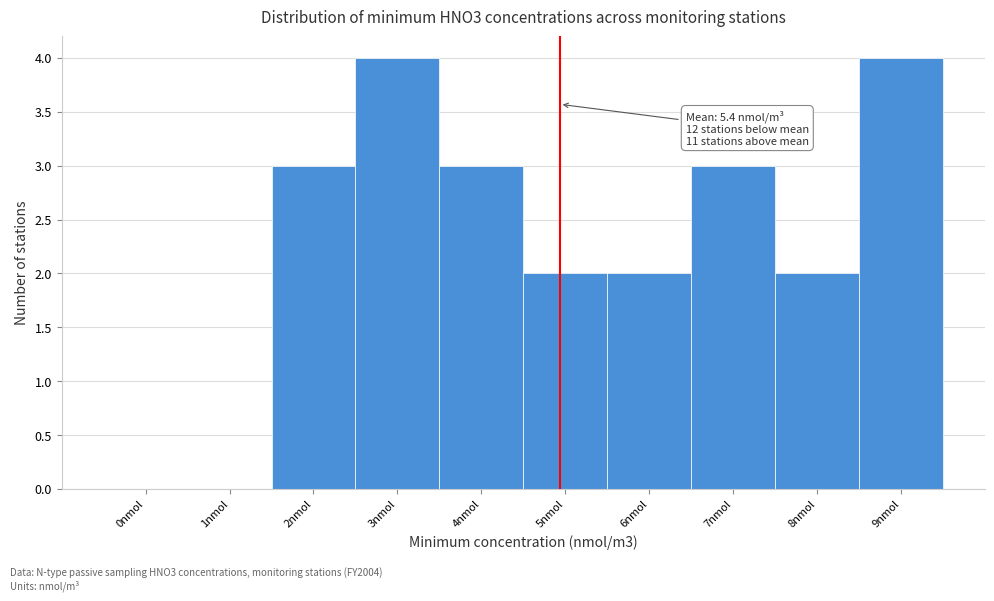

Reading left to right, what are all the values shown in this chart?

0nmol=0	1nmol=0	2nmol=3	3nmol=4	4nmol=3	5nmol=2	6nmol=2	7nmol=3	8nmol=2	9nmol=4